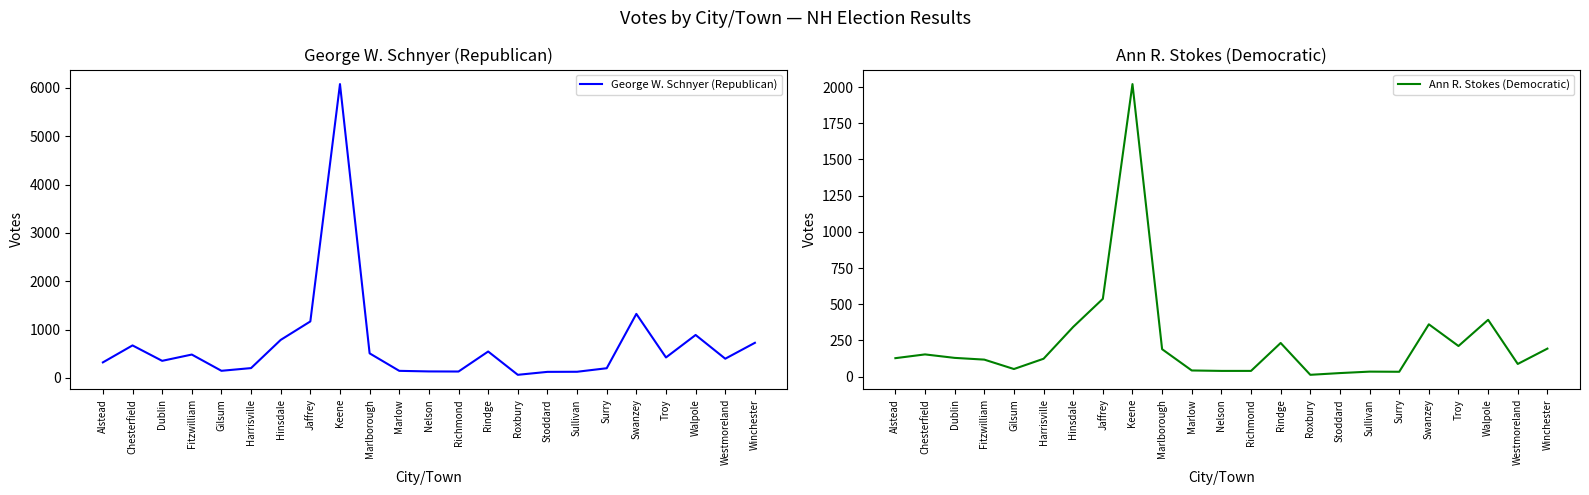

Where is the first local maximum for George W. Schnyer (Republican)?

Chesterfield